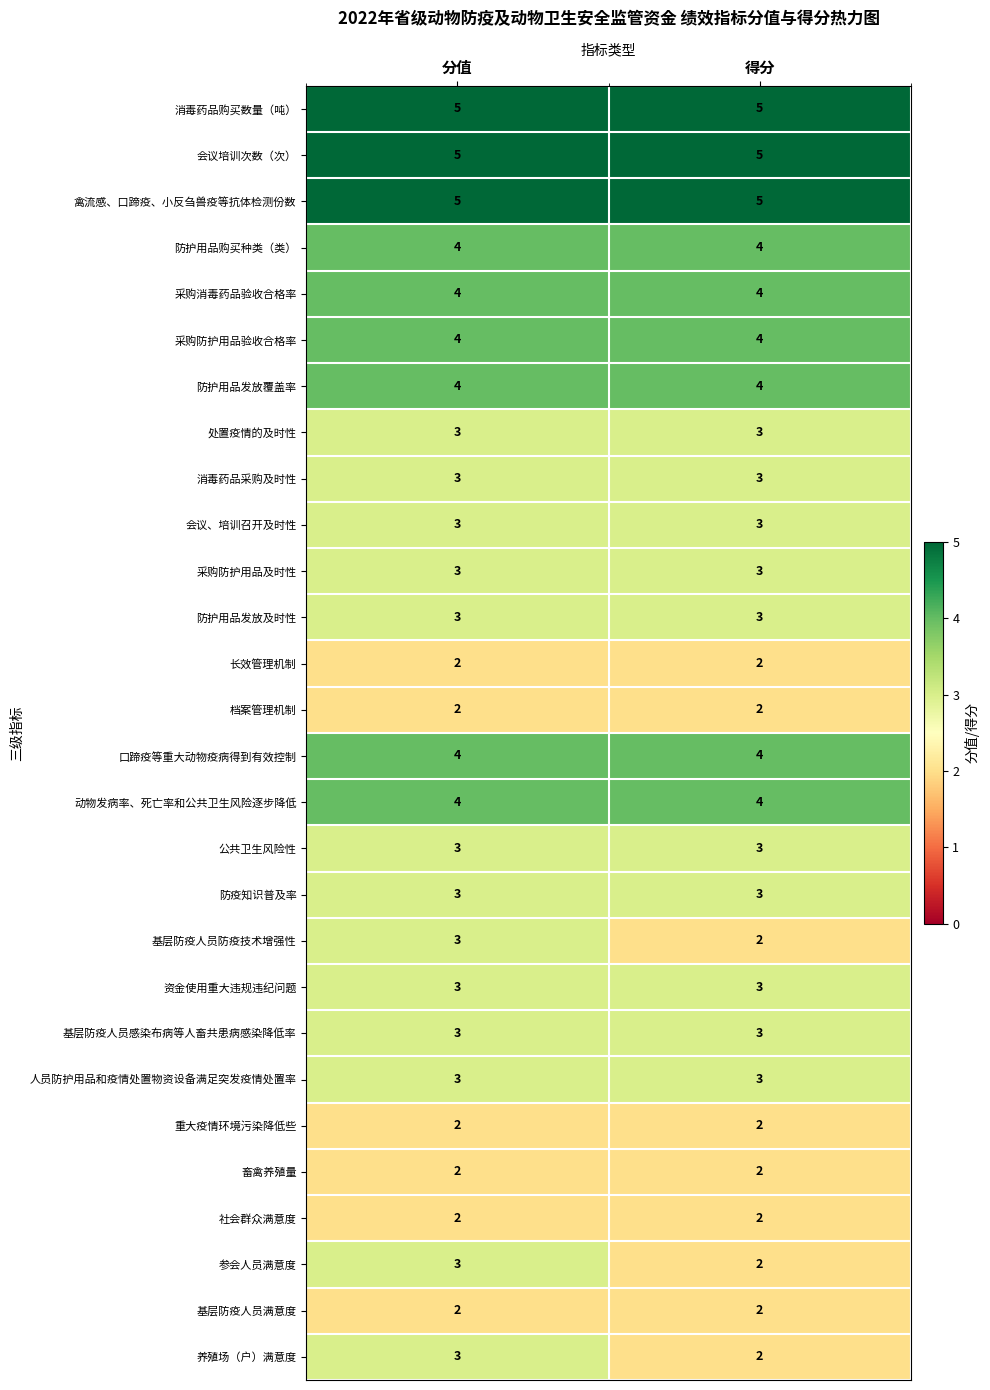

What is the maximum value shown in the chart?

5